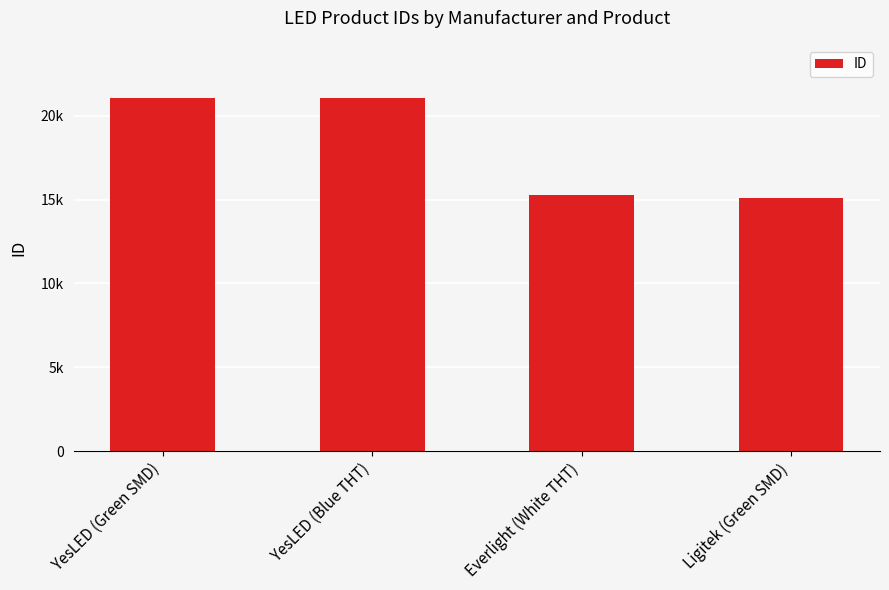

Are the bars horizontal?

No